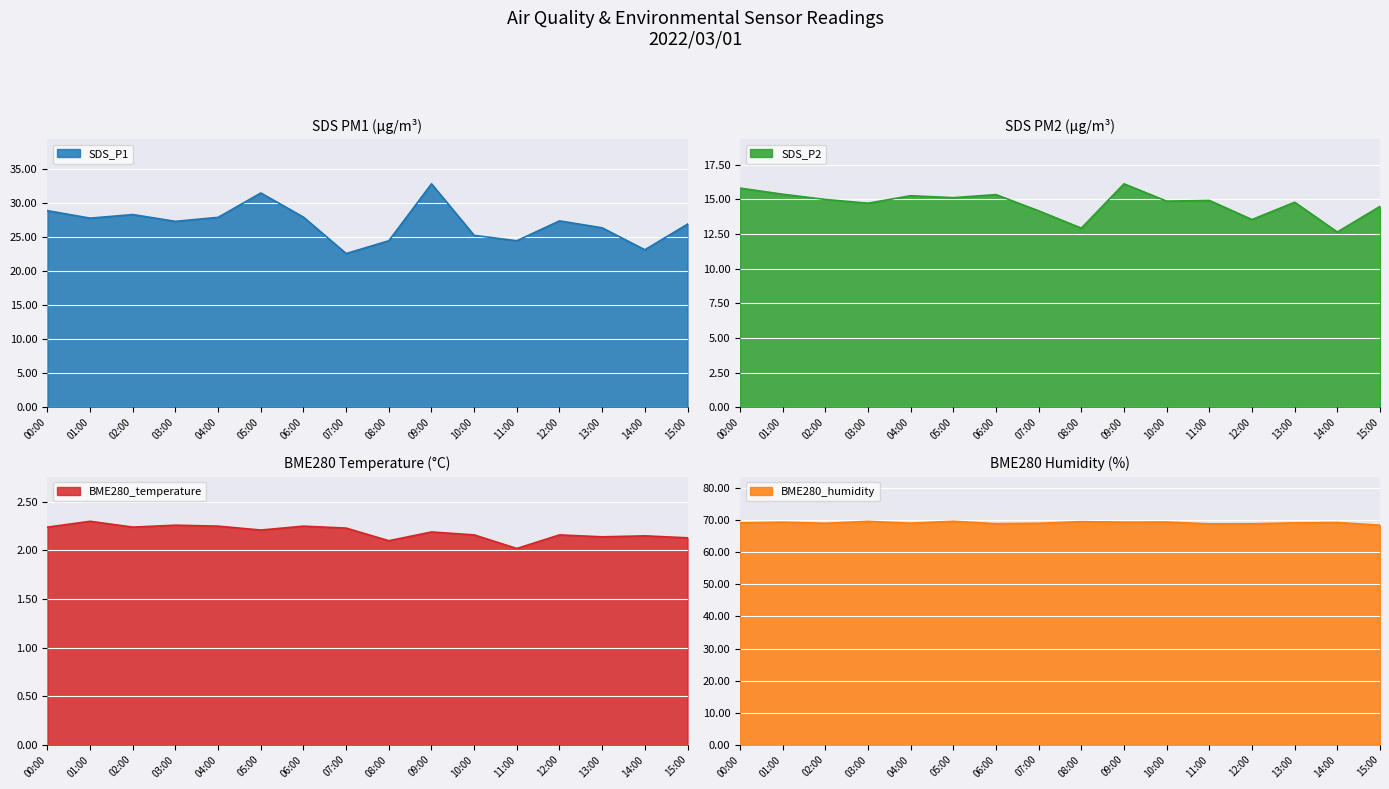

Where is the first local maximum for SDS_P1?

02:00